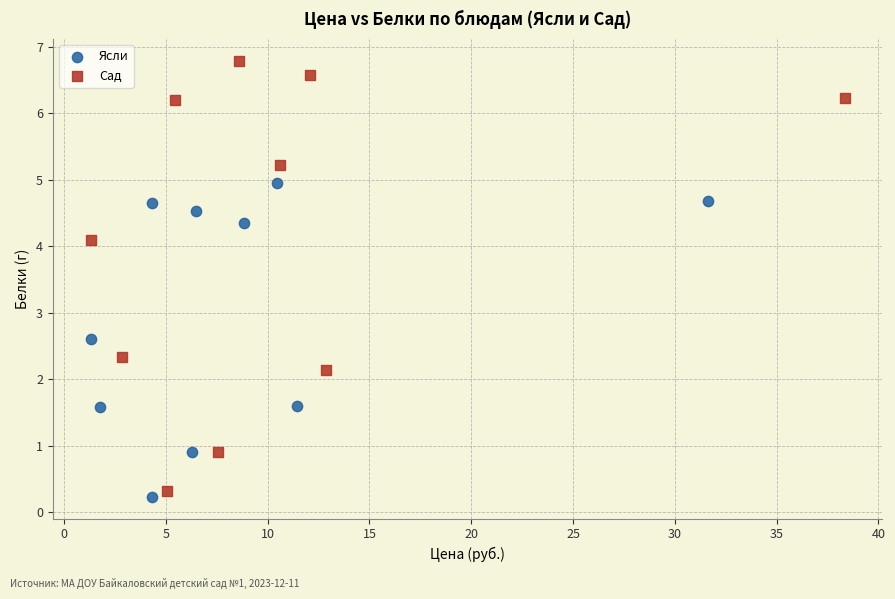

Which series has the widest spread of Y values?

Сад